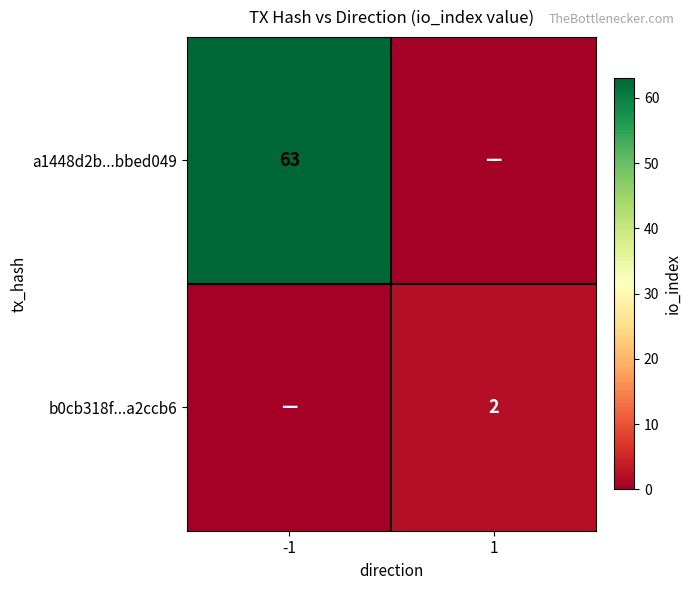

The a1448d2b...bbed049 series shows 94 at -1. True or false?

False